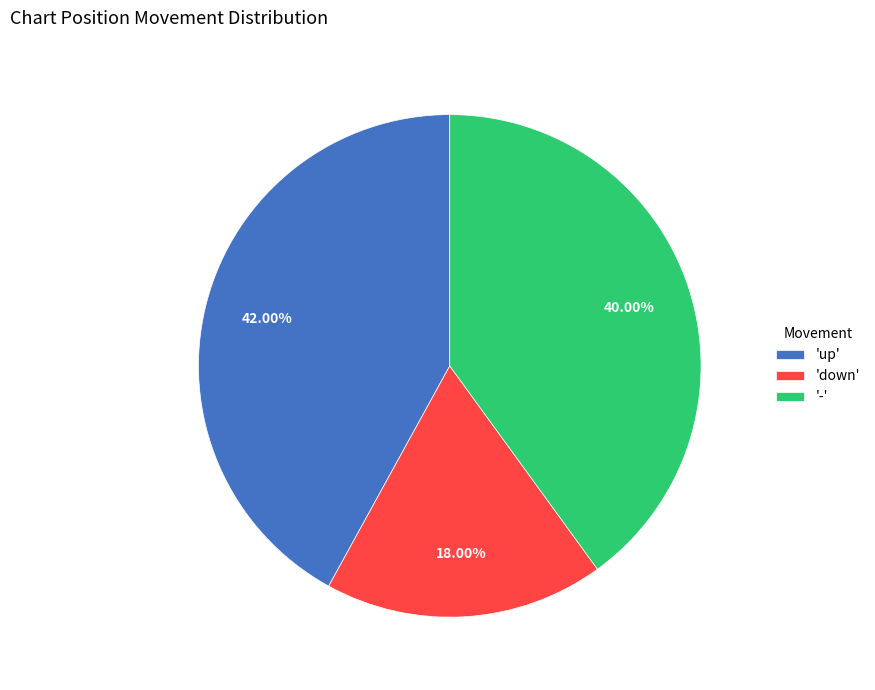

Rank the categories by value from highest to lowest.

'up', '-', 'down'